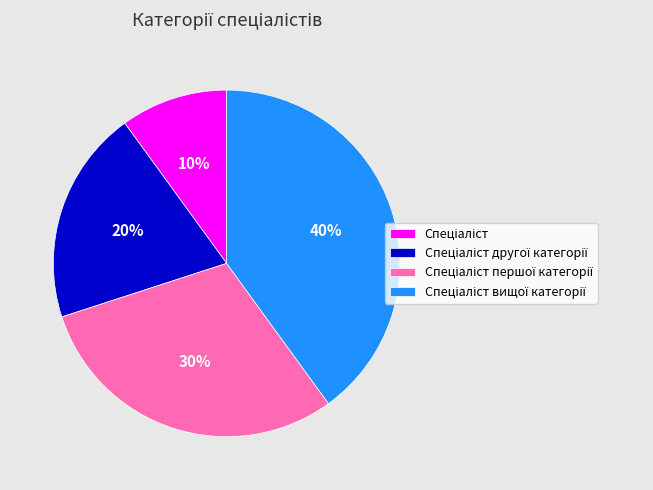

Count the number of slices in the pie.

4